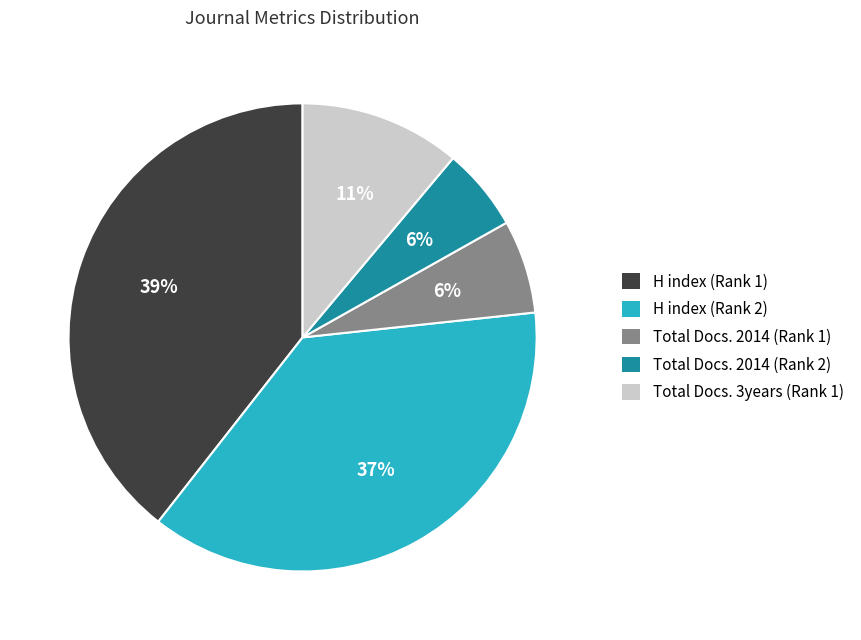

How many slices are in this pie chart?

5